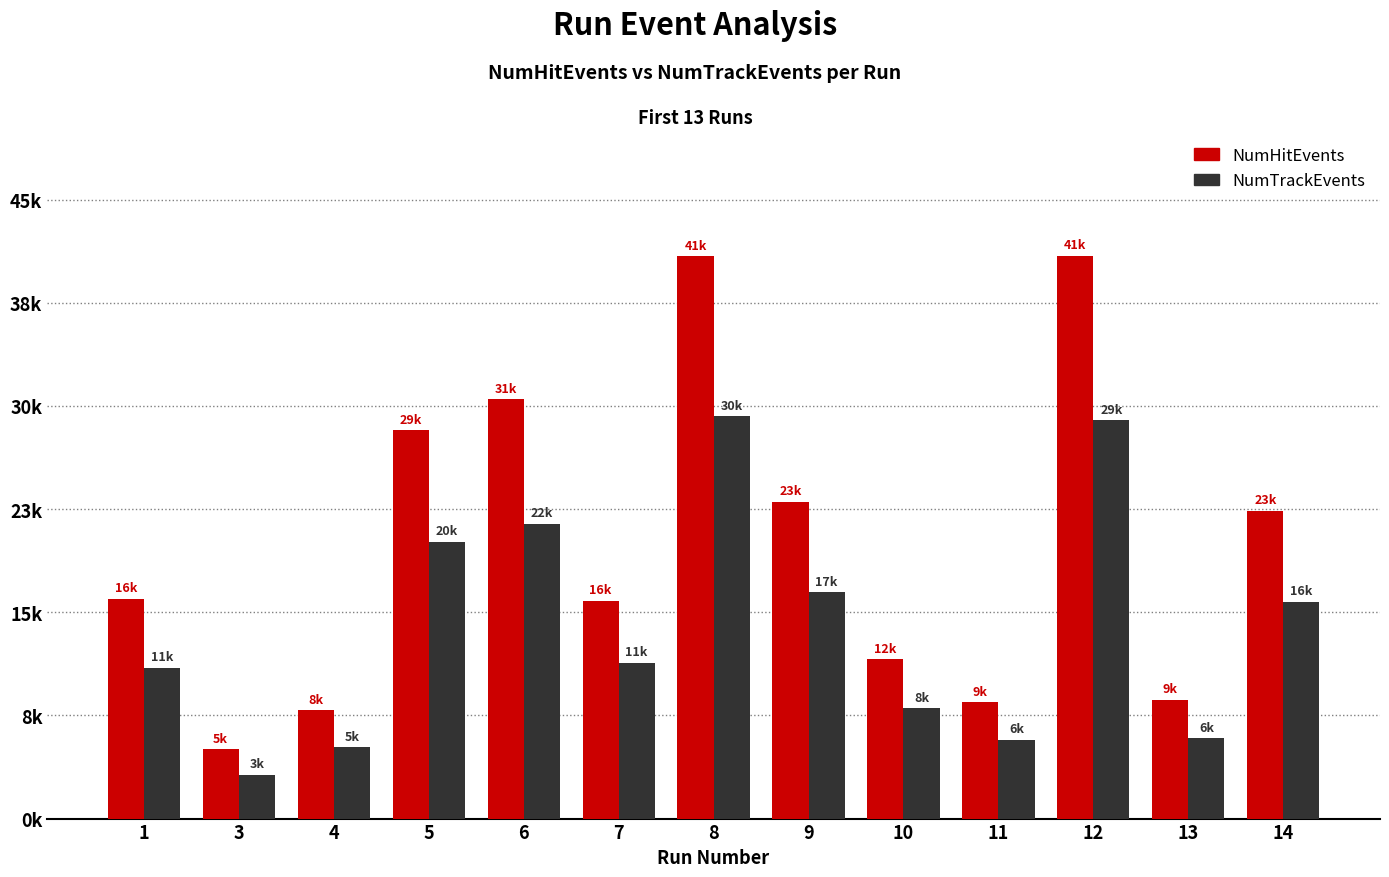

Which series has the largest total across all categories?

NumHitEvents